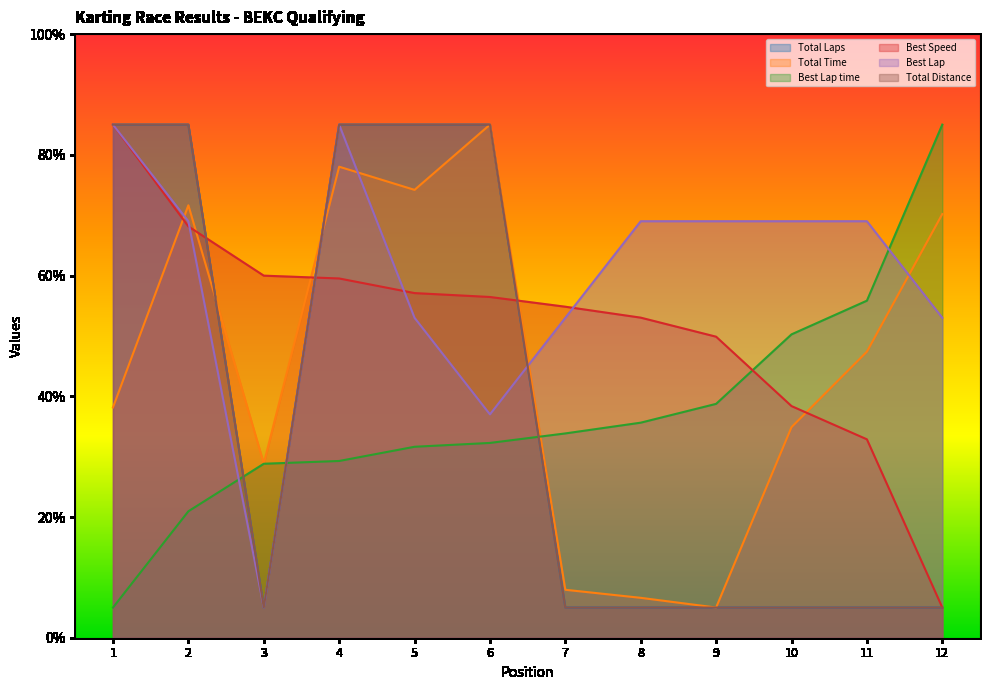

Does the chart display data point markers on the line(s)?

No